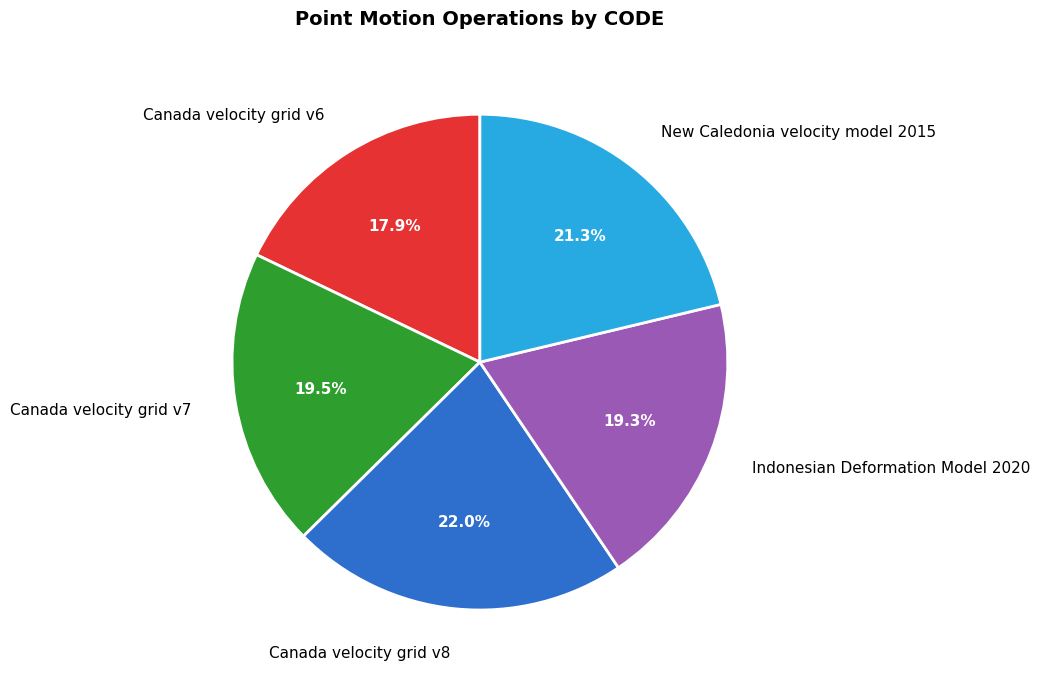

The Indonesian Deformation Model 2020 slice represents 7% of the pie. True or false?

False